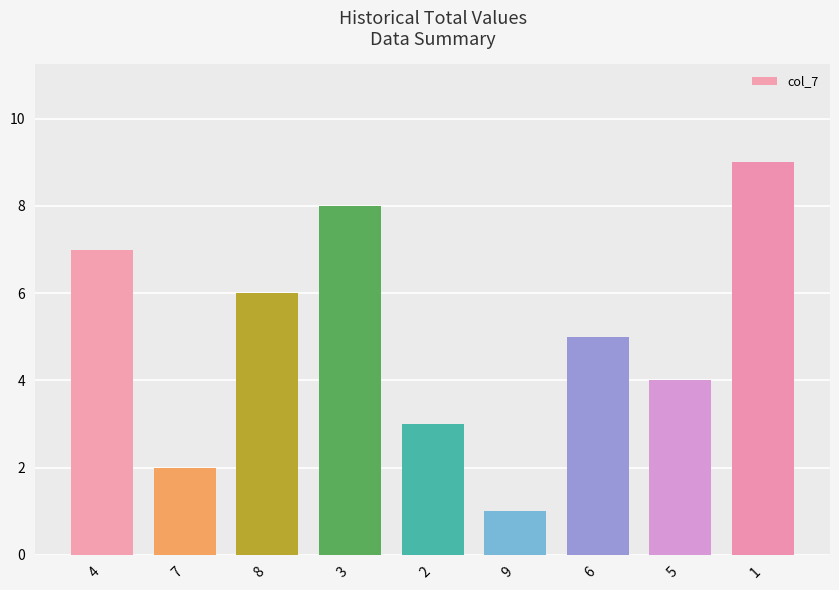

What is the change in value from 2 to 1?

+6